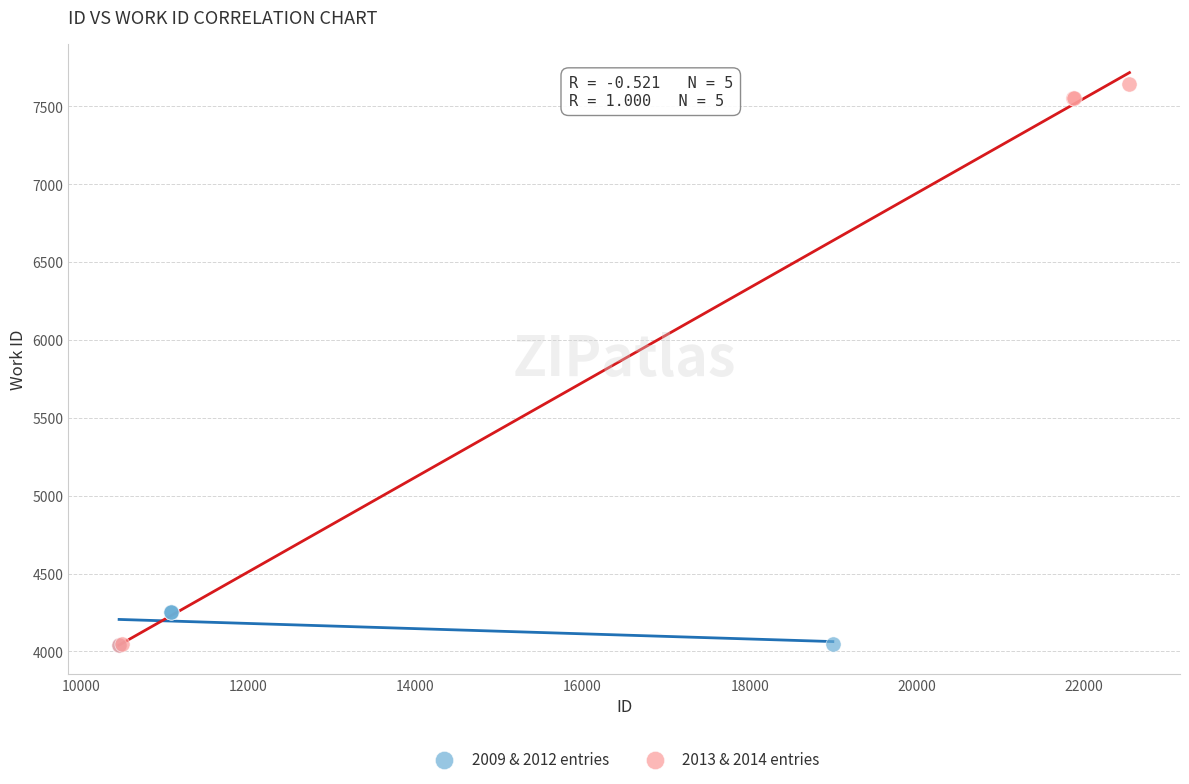

What are all the series names shown in the legend?

2009 & 2012 entries, 2013 & 2014 entries